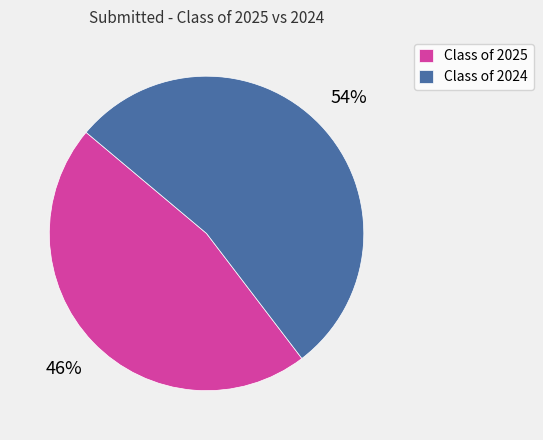

What percentage is the Class of 2024 slice, to the nearest percent?

54%